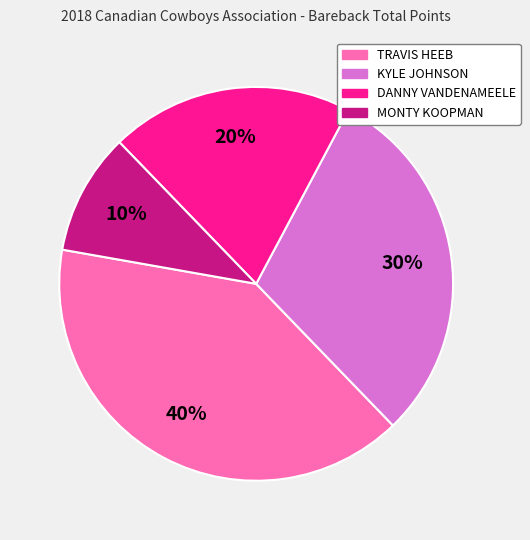

To the nearest percent, what percentage of the pie is TRAVIS HEEB?

40%